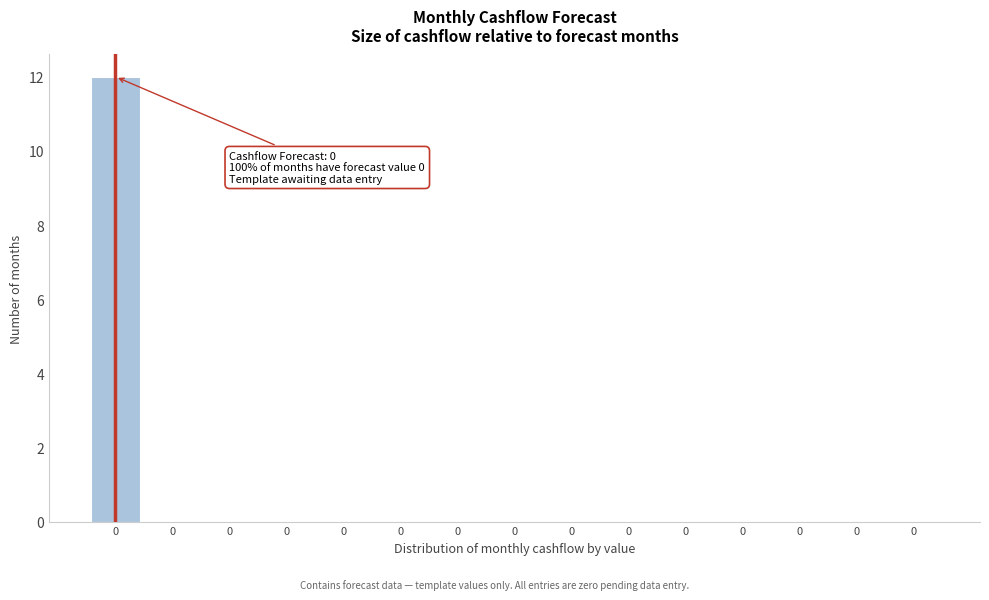

Are the bars horizontal?

No